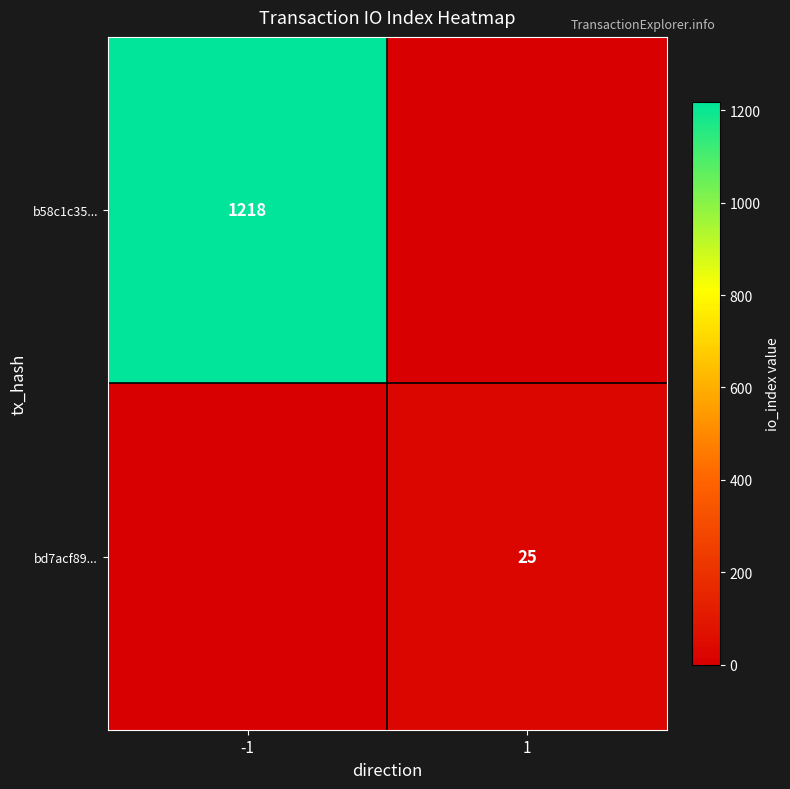

The b58c1c35... series shows 2092 at -1. True or false?

False